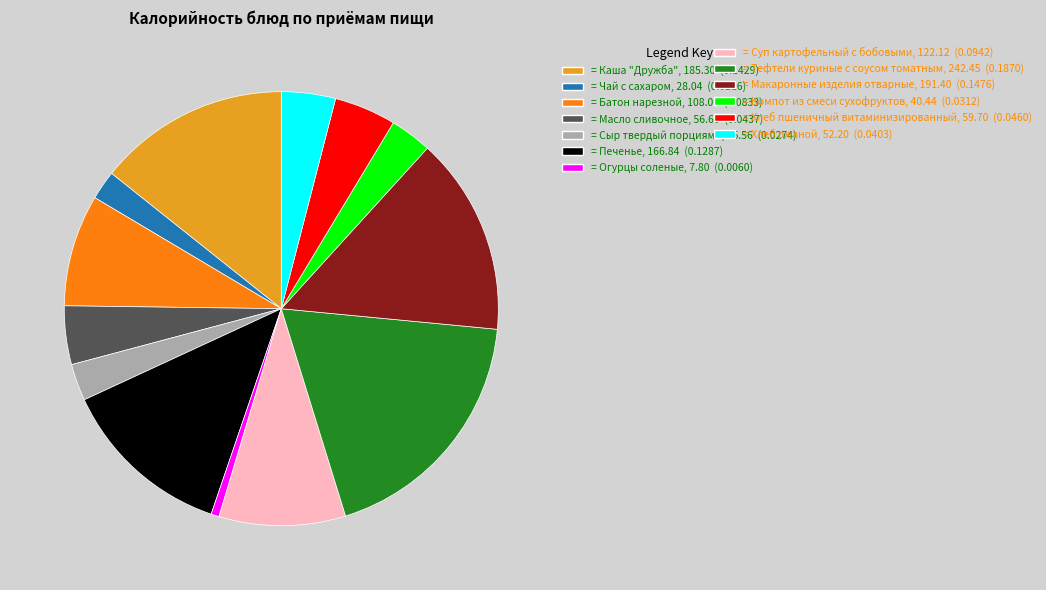

Does any single category account for the majority?

No